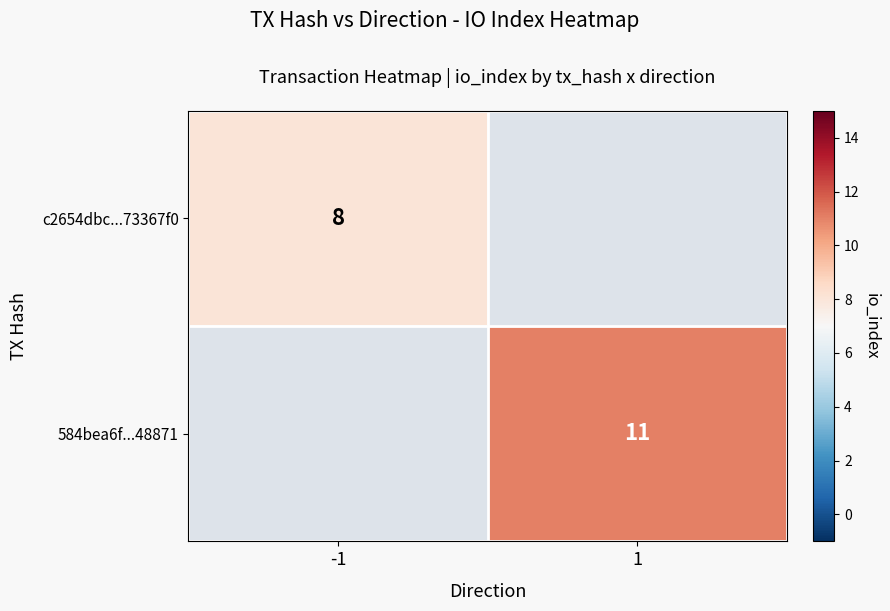

The value of c2654dbc...73367f0 at -1 is 13.2. True or false?

False